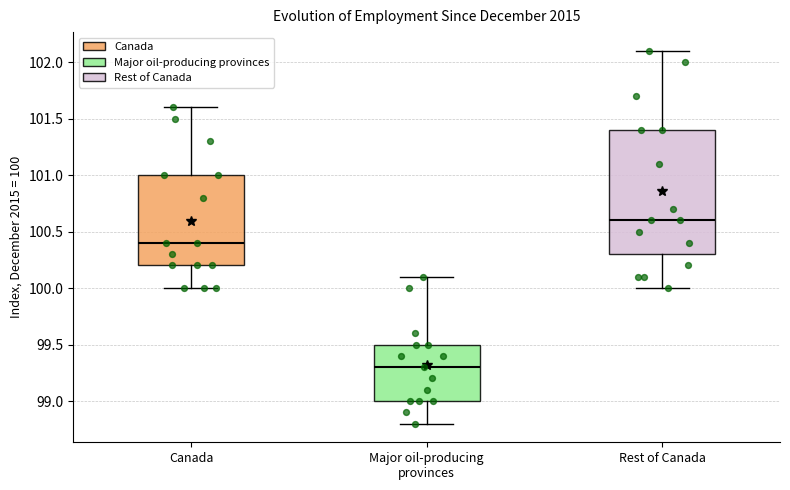

Reading left to right, read every box against the y-axis: the position of its median line, the range the box covers, and the ends of its whiskers. The values are not printed on the chart, so give them approximately, as read against the axis.

Canada: median 100.4, box 100.2 to 101.0, whiskers 100.0 to 101.6
Major oil-producing provinces: median 99.3, box 99.0 to 99.5, whiskers 98.8 to 100.1
Rest of Canada: median 100.6, box 100.3 to 101.4, whiskers 100.0 to 102.1